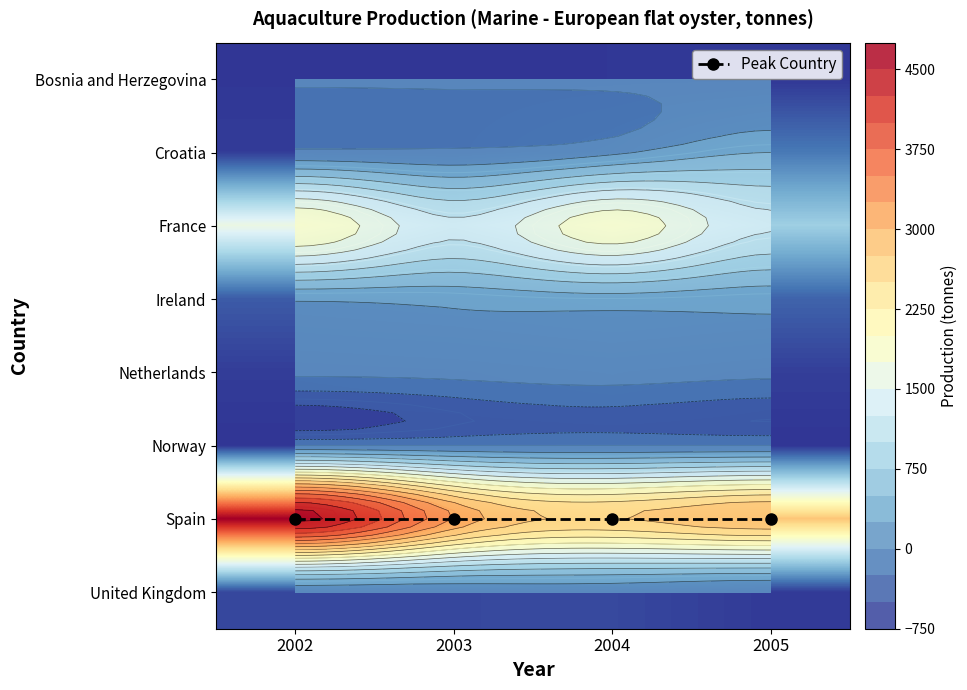

Is the value of Bosnia and Herzegovina at 2005 greater than the value of Netherlands at 2002?

No